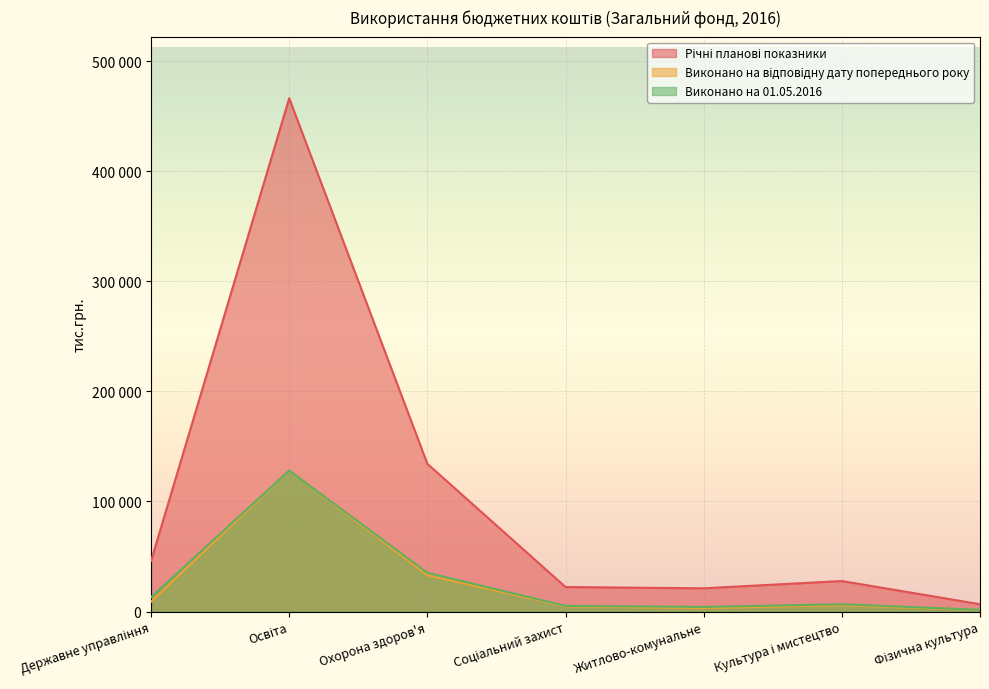

At Соціальний захист, list the series in order from smallest to largest.

Виконано на відповідну дату попереднього року, Виконано на 01.05.2016, Річні планові показники